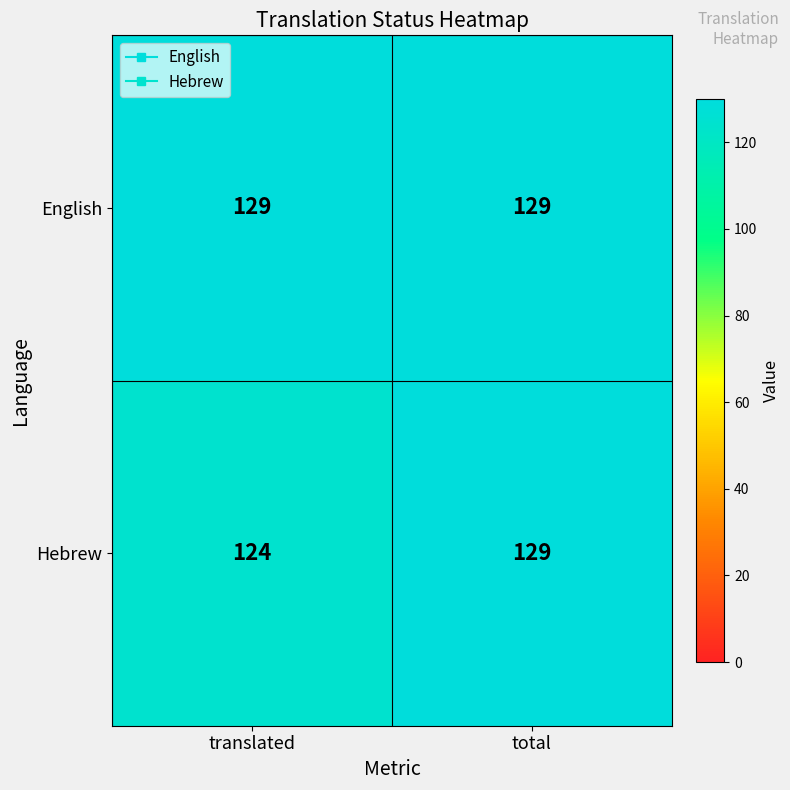

The value of Hebrew at total is 129. True or false?

True